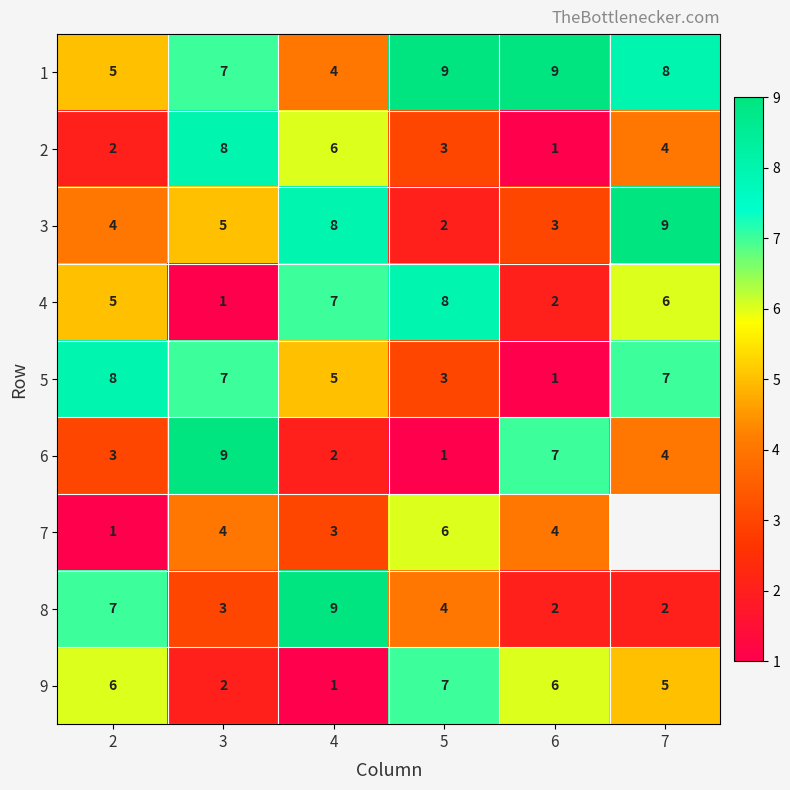

The 2 series shows 5 at 3. True or false?

False